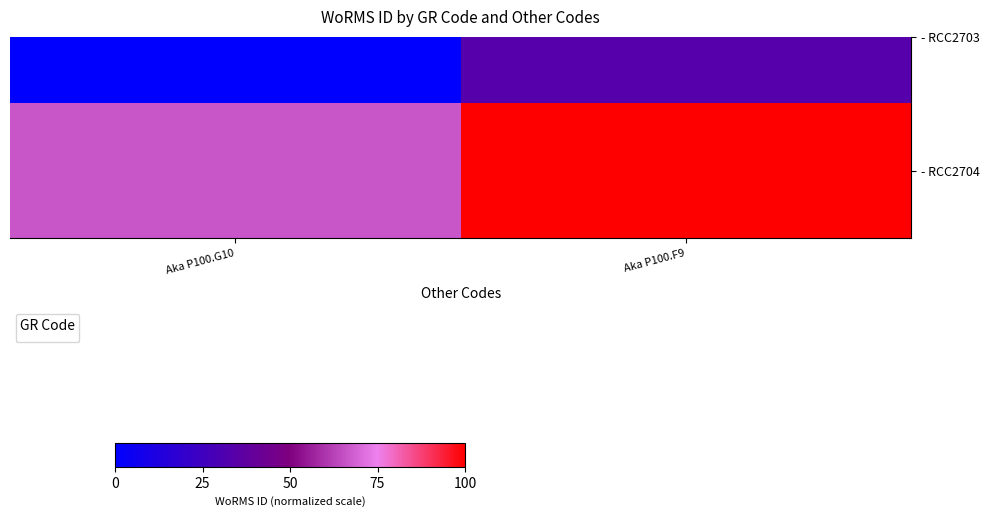

How many values exceed 99?

1